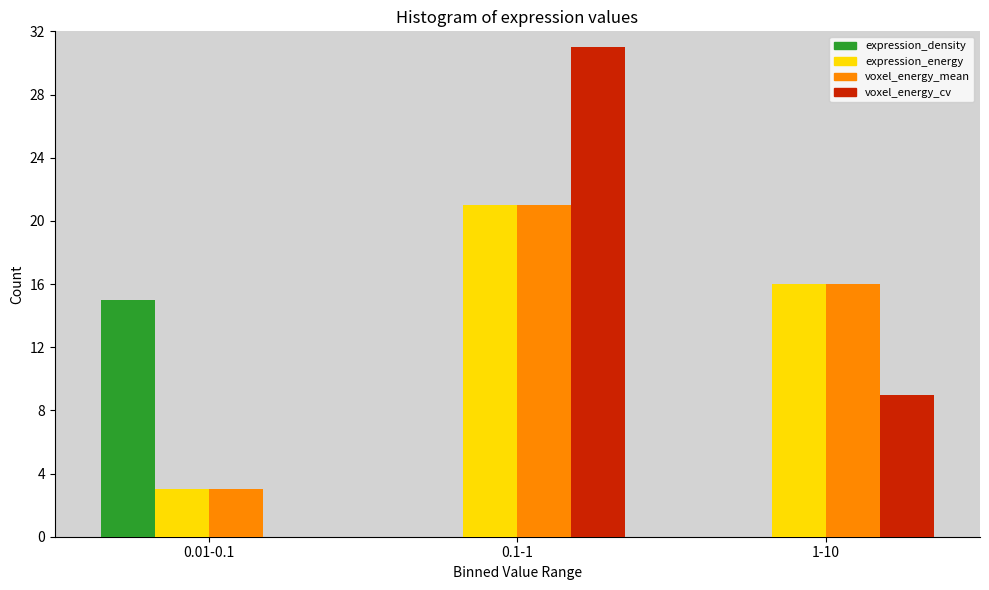

Reading left to right, extract all data points from this chart.

expression_density: 0.01-0.1=15	0.1-1=0	1-10=0
expression_energy: 0.01-0.1=3	0.1-1=21	1-10=16
voxel_energy_mean: 0.01-0.1=3	0.1-1=21	1-10=16
voxel_energy_cv: 0.01-0.1=0	0.1-1=31	1-10=9